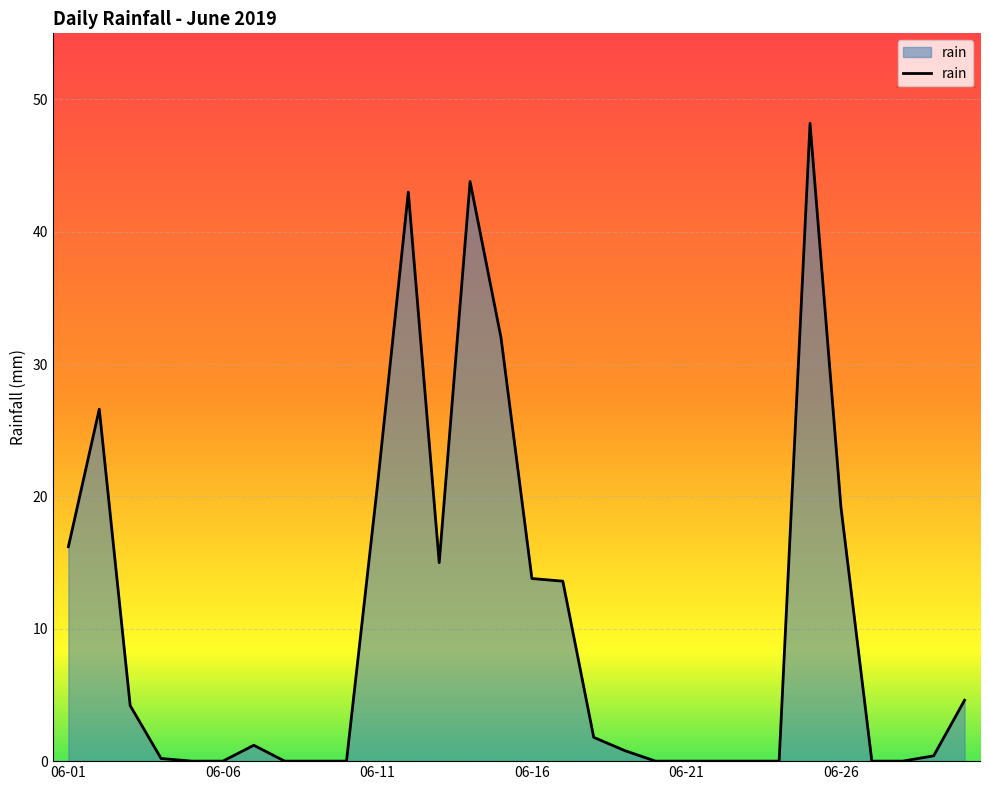

Count the number of data series in this chart.

1